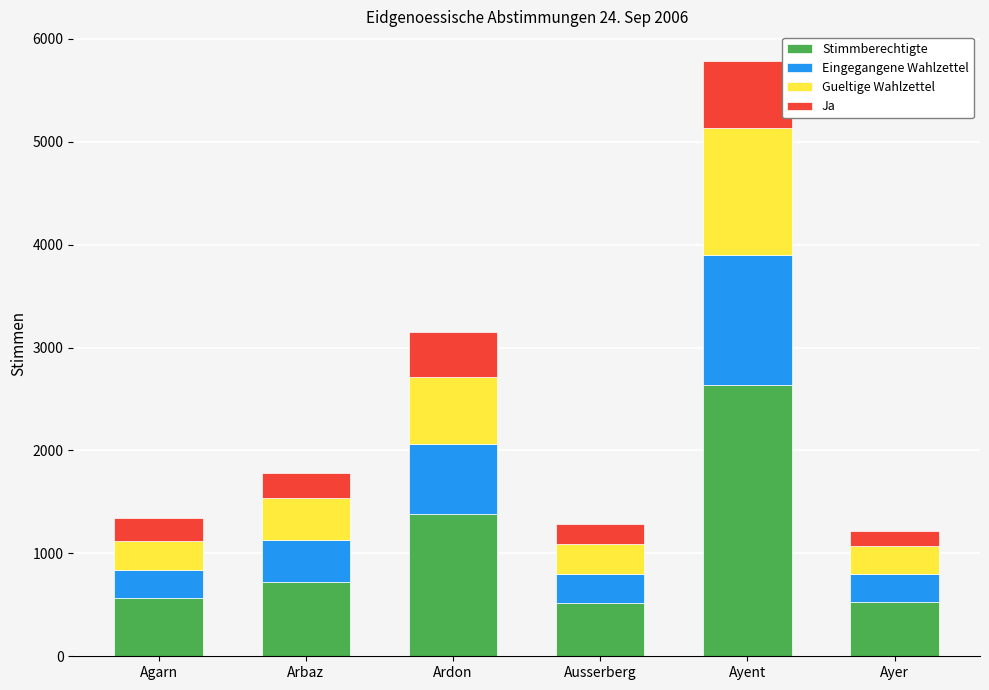

Is it true that Stimmberechtigte equals 513 at Ausserberg?

True